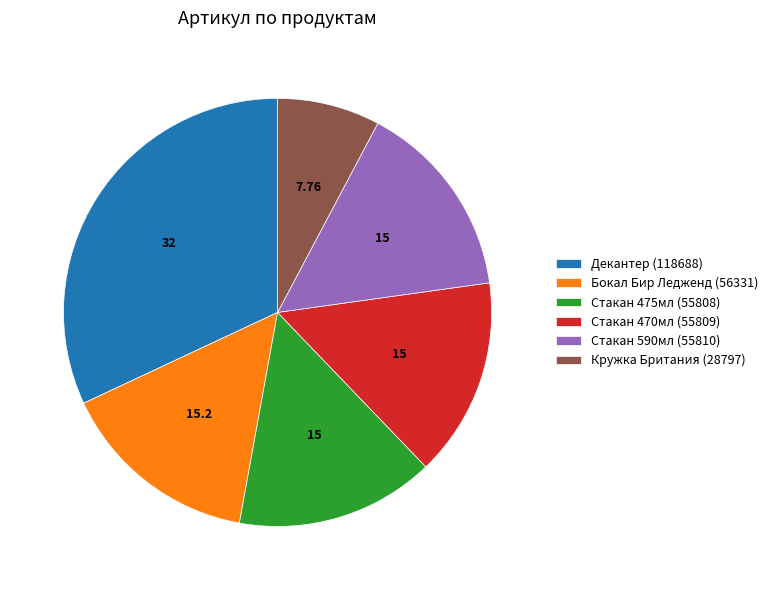

Does any single category account for the majority?

No